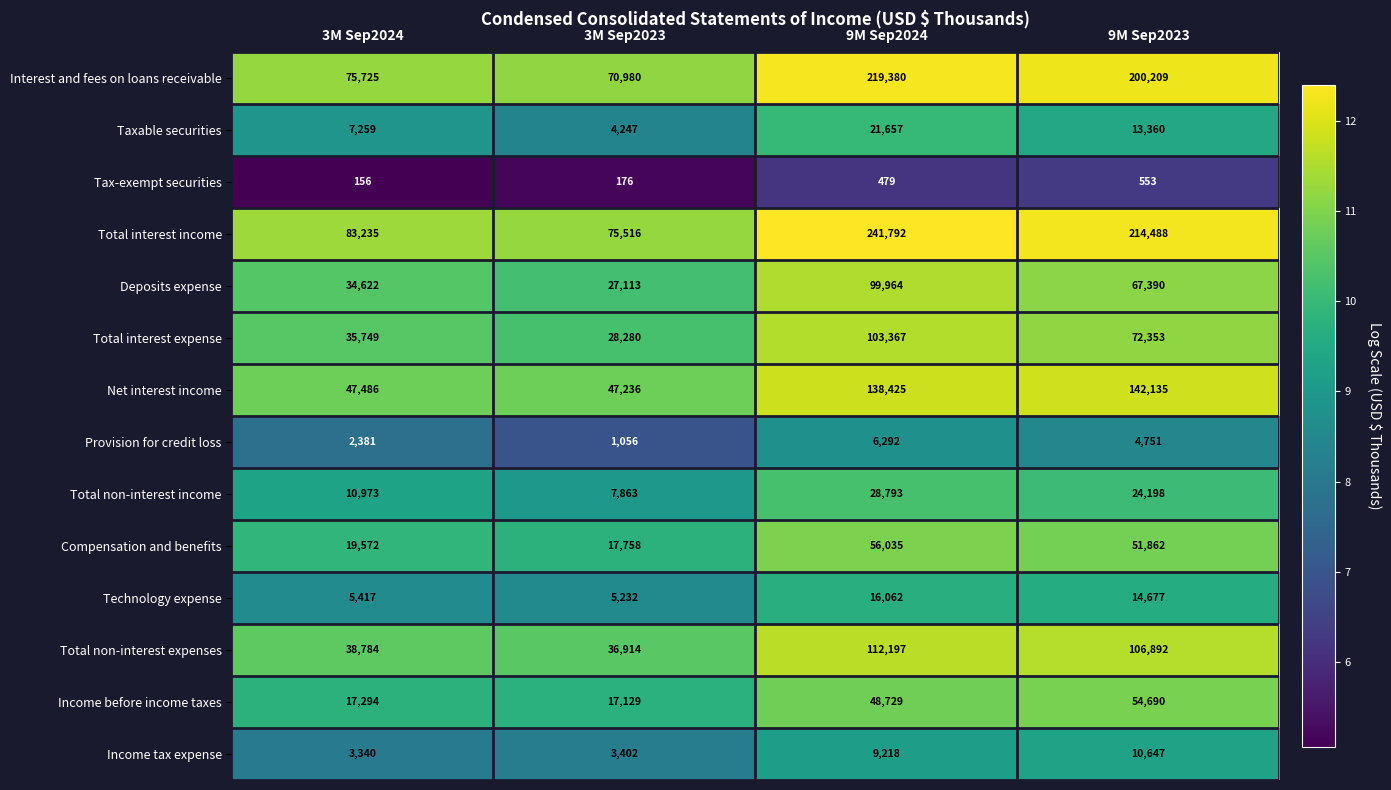

Which series has the largest total across all categories?

Total interest income